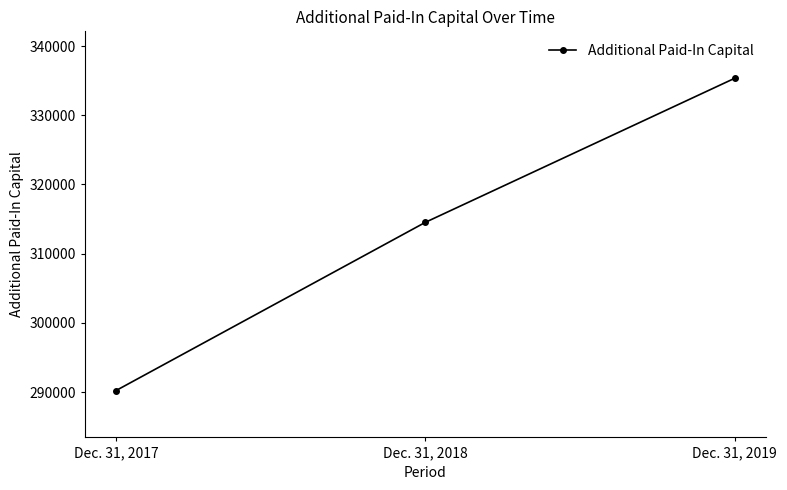

Reading left to right, extract all data points from this chart.

Dec. 31, 2017=290219	Dec. 31, 2018=314533	Dec. 31, 2019=335355